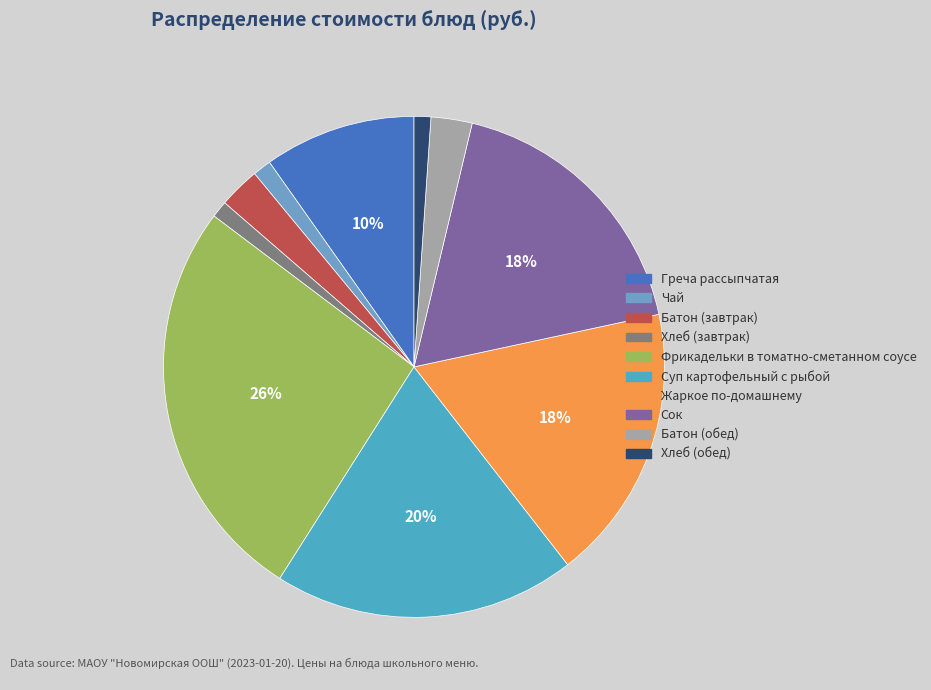

How much of the chart is everything except Фрикадельки в томатно-сметанном соусе?

73.7%